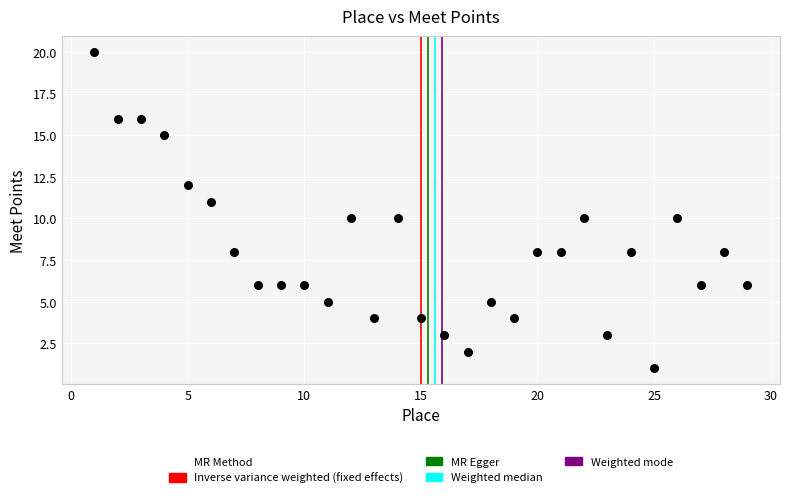

What is the range of X values (max minus min)?

28